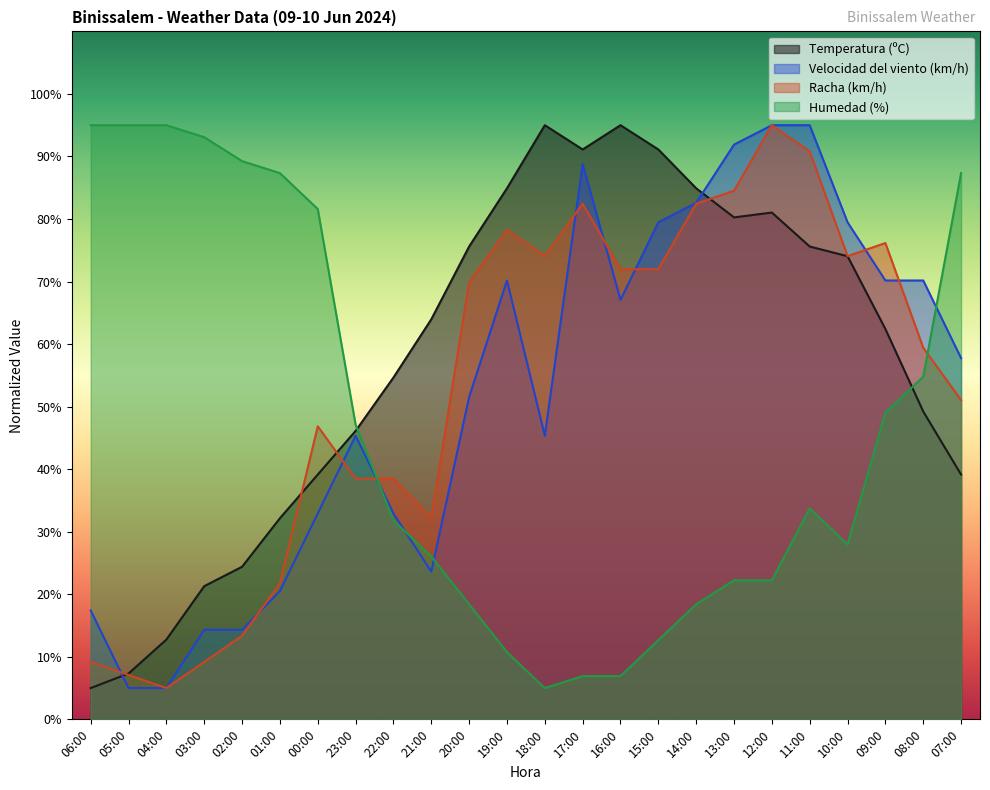

What are all the series names shown in the legend?

Temperatura (ºC), Velocidad del viento (km/h), Racha (km/h), Humedad (%)